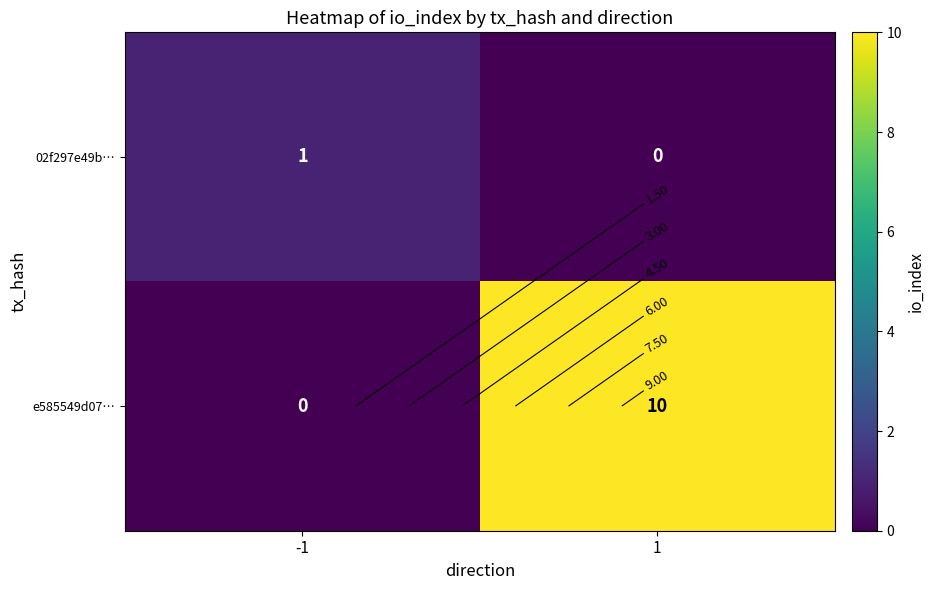

At which label is 02f297e49b… closest to 0?

1